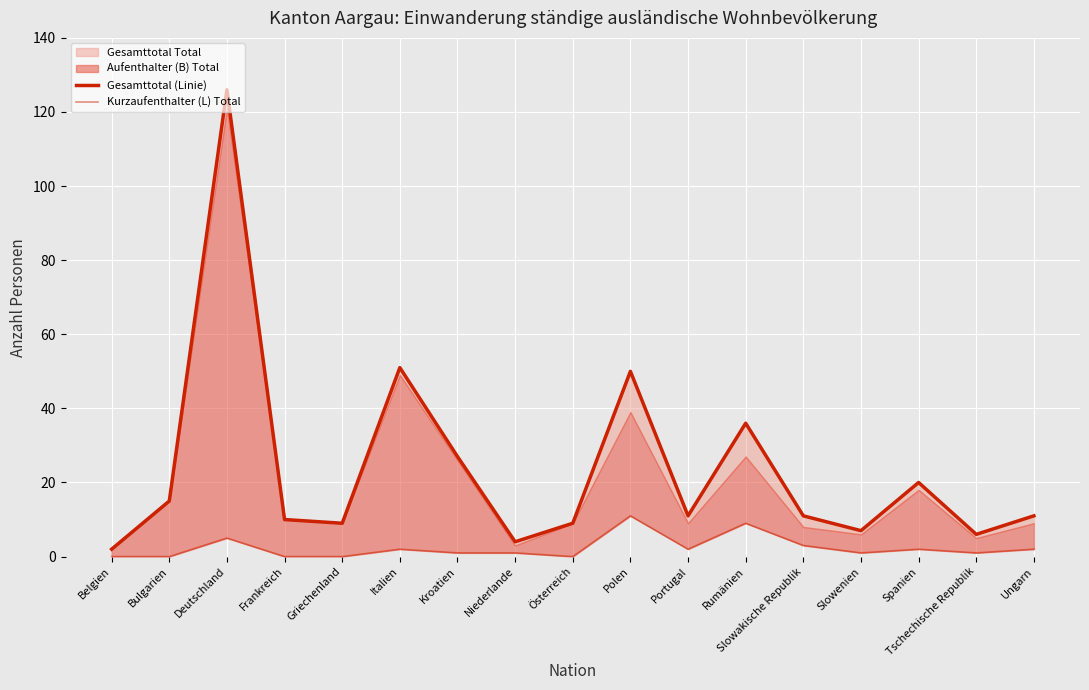

What is the sum of all Gesamttotal Total (line) values?

405